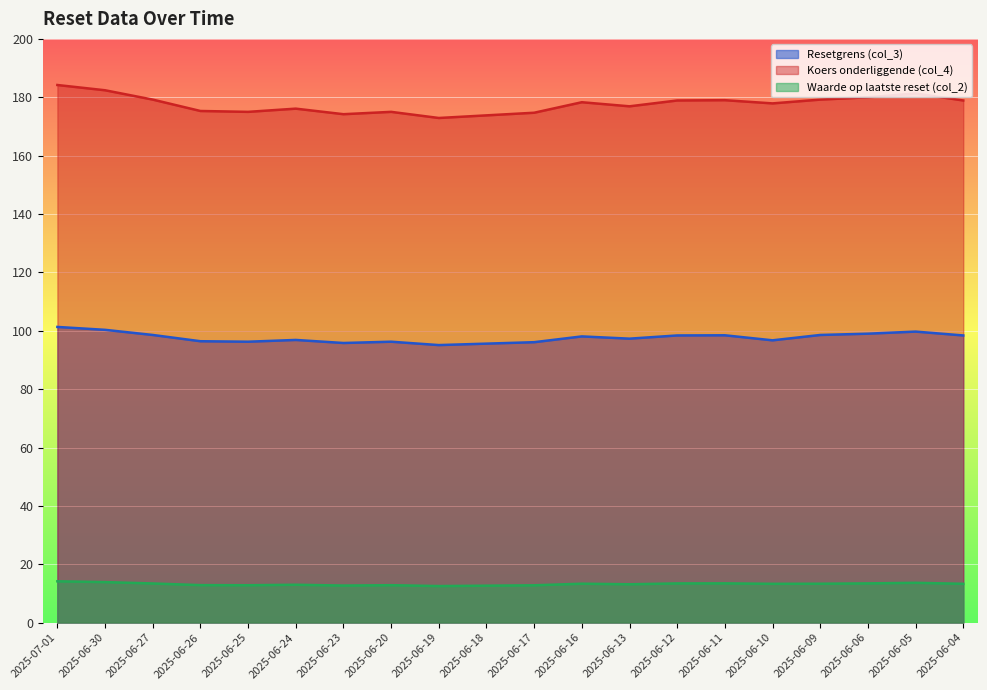

How many lines are shown in the chart?

3